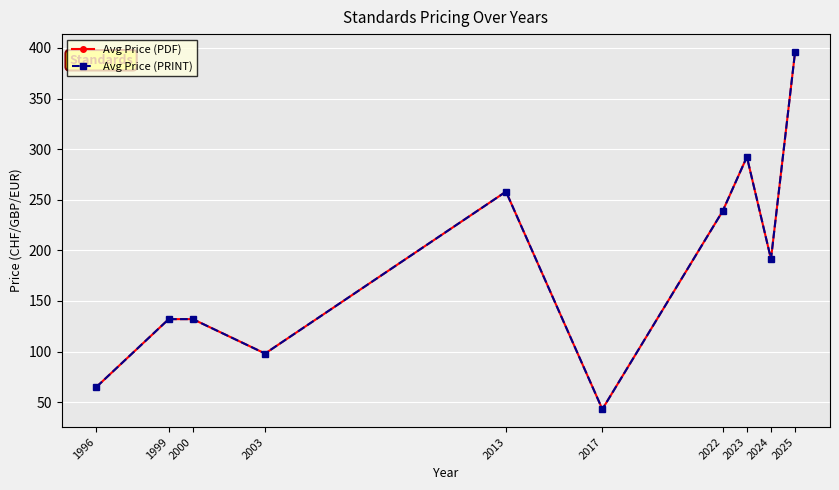

The value of Avg Price (PRINT) at 2024 is 301.9. True or false?

False